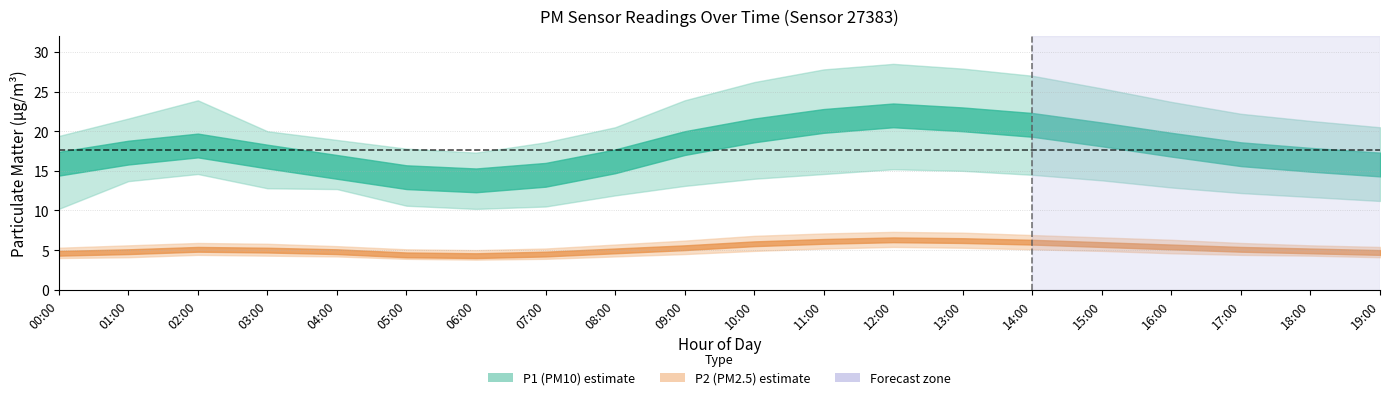

What is the difference between the maximum and minimum values in the P1_lower series?

5.0